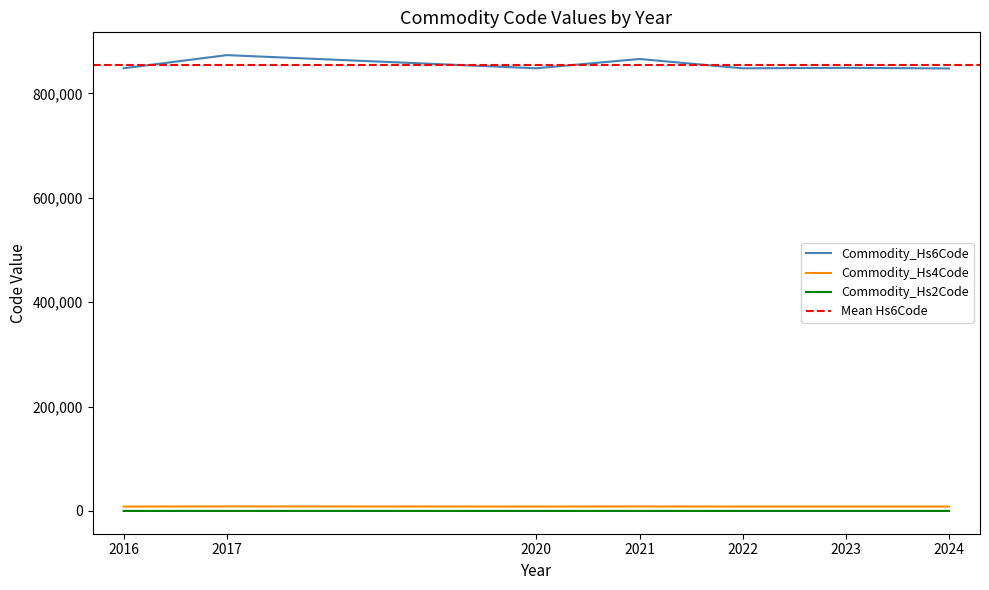

What is the difference between the maximum and minimum values in the Commodity_Hs6Code series?

25535.0